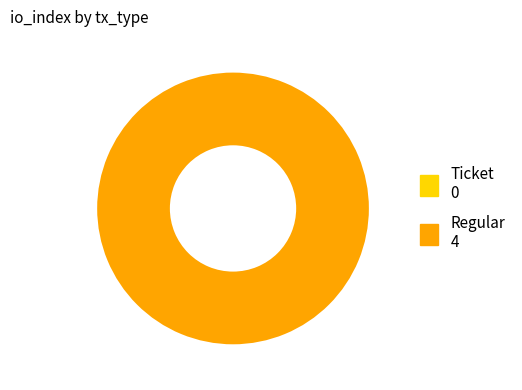

Is it true that Ticket is 0% of the pie?

True